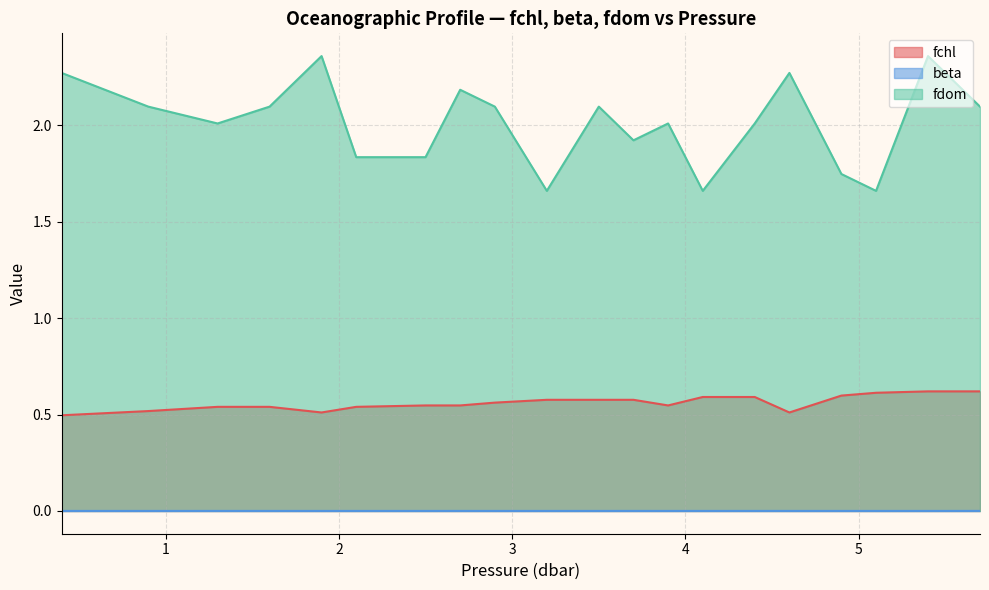

What are all the series names shown in the legend?

fchl, beta, fdom